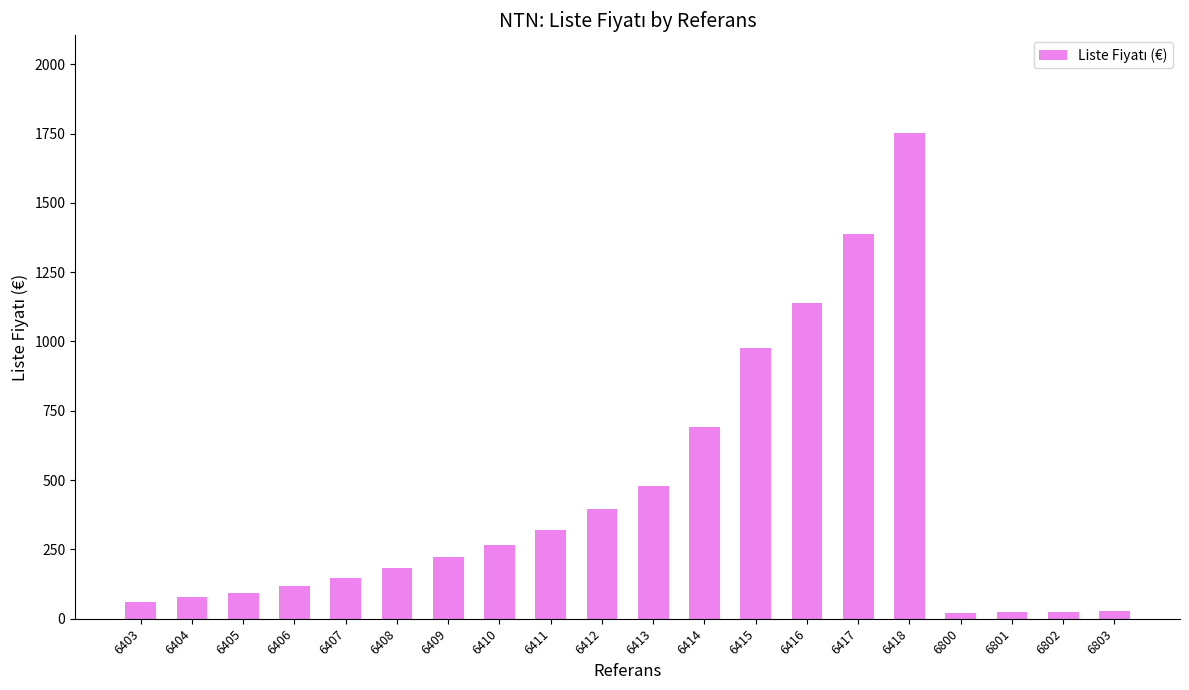

Approximately how many times larger is the value at 6418 compared to 6410?

6.6